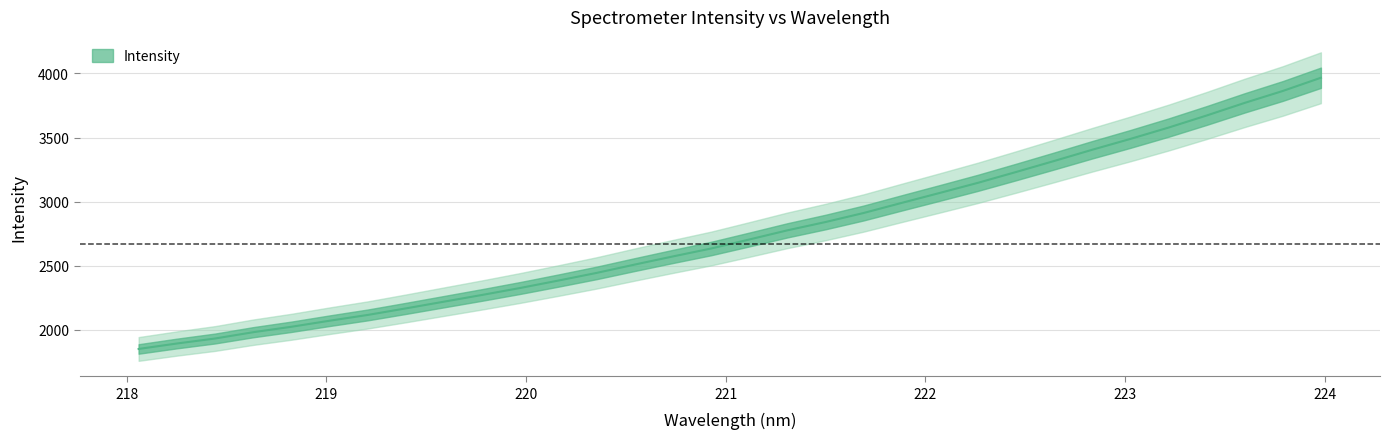

What is the difference between the maximum and minimum values?

2114.7